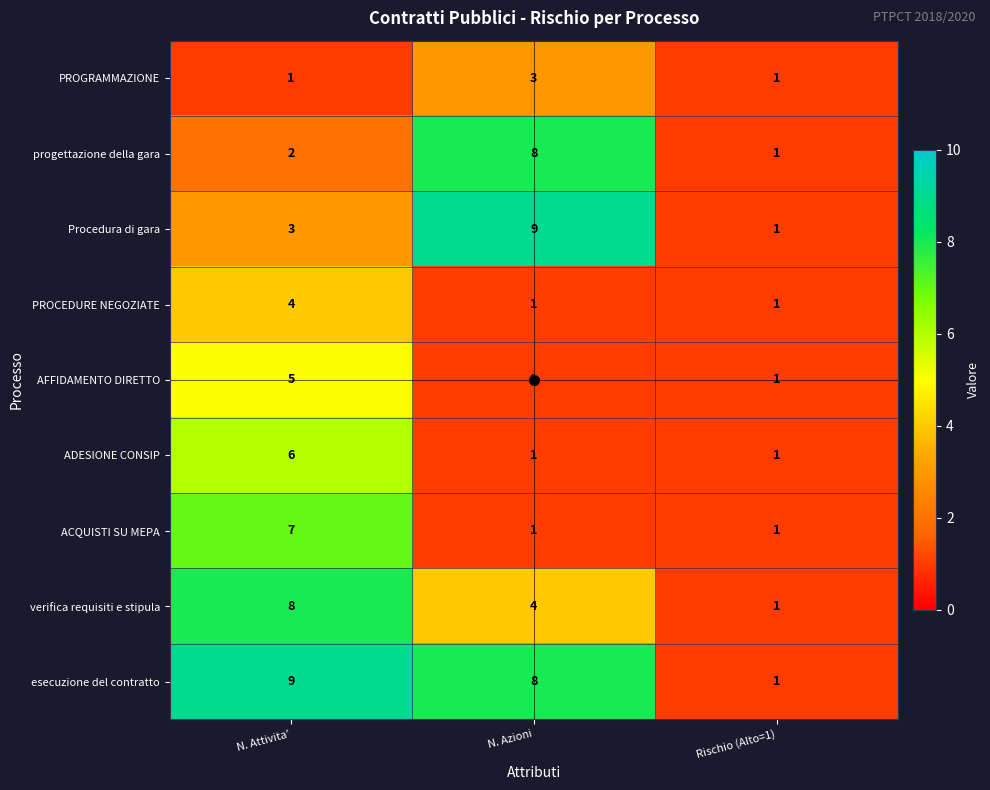

Rank the series at N. Attivita' from lowest to highest value.

PROGRAMMAZIONE, progettazione della gara, Procedura di gara, PROCEDURE NEGOZIATE, AFFIDAMENTO DIRETTO, ADESIONE CONSIP, ACQUISTI SU MEPA, verifica requisiti e stipula, esecuzione del contratto